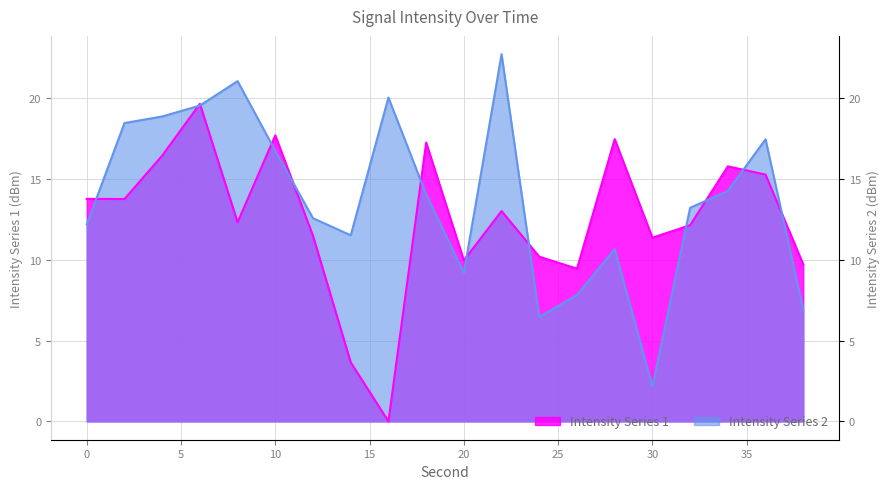

At which category does Intensity (dBm) - Series2 reach its first local valley?

14